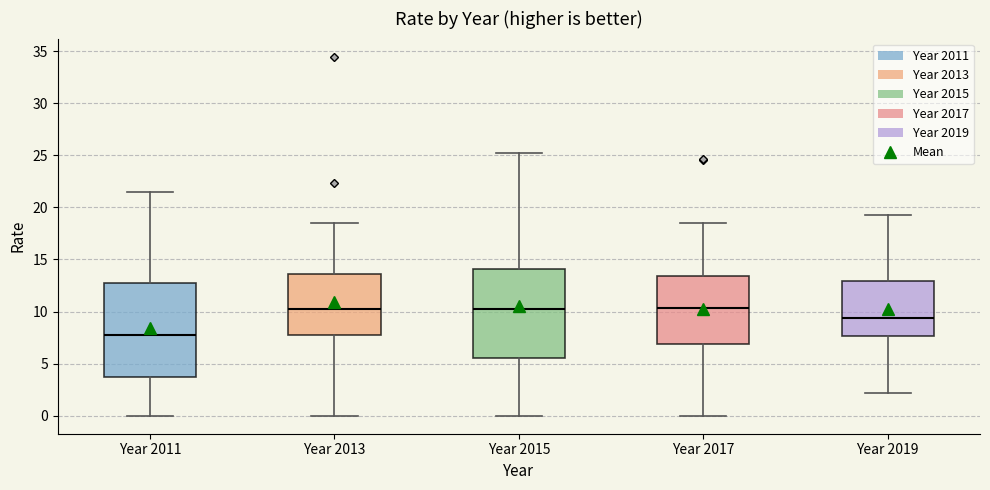

Reading left to right, transcribe this box plot: for each box, give where its median line is, the range the box spans, and where its two whiskers end, as read against the y-axis. The values are not printed on the chart, so give them approximately, as read against the axis.

Year 2011: median 8.0, box 4.0 to 13.0, whiskers 0.0 to 21.5
Year 2013: median 10.5, box 7.5 to 13.5, whiskers 0.0 to 18.5
Year 2015: median 10.0, box 5.5 to 14.0, whiskers 0.0 to 25.0
Year 2017: median 10.5, box 7.0 to 13.5, whiskers 0.0 to 18.5
Year 2019: median 9.5, box 7.5 to 13.0, whiskers 2.0 to 19.5